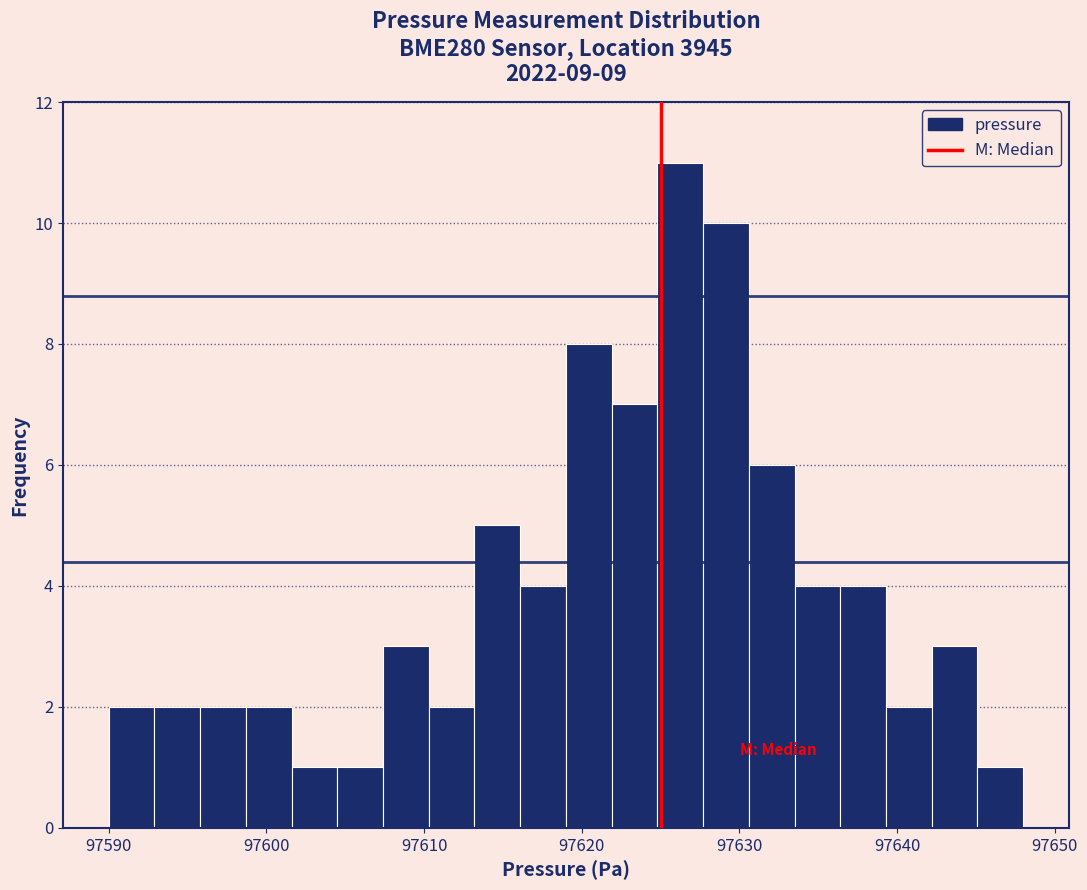

Around what value on the x-axis is the tallest bar? Give the approximate position of its centre, as read against the axis.

97626